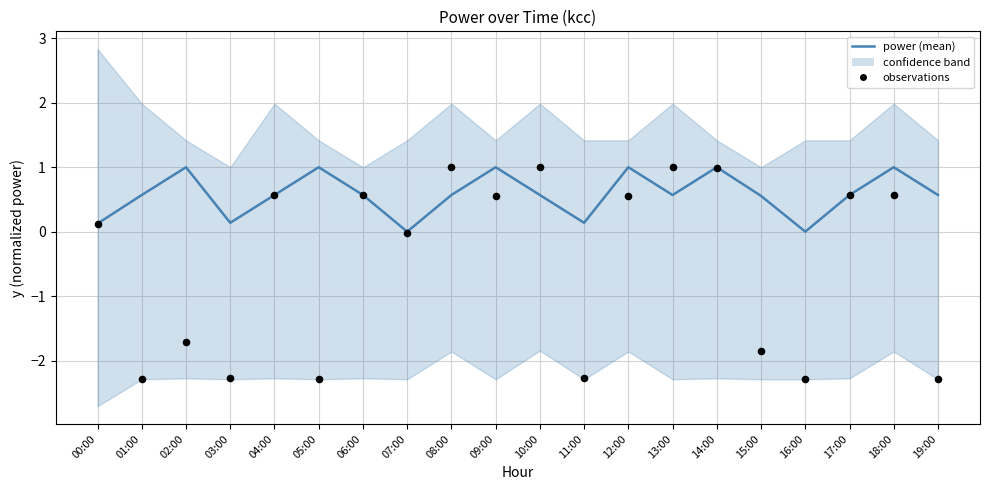

Between 15:00 and 12:00, which is larger?

12:00